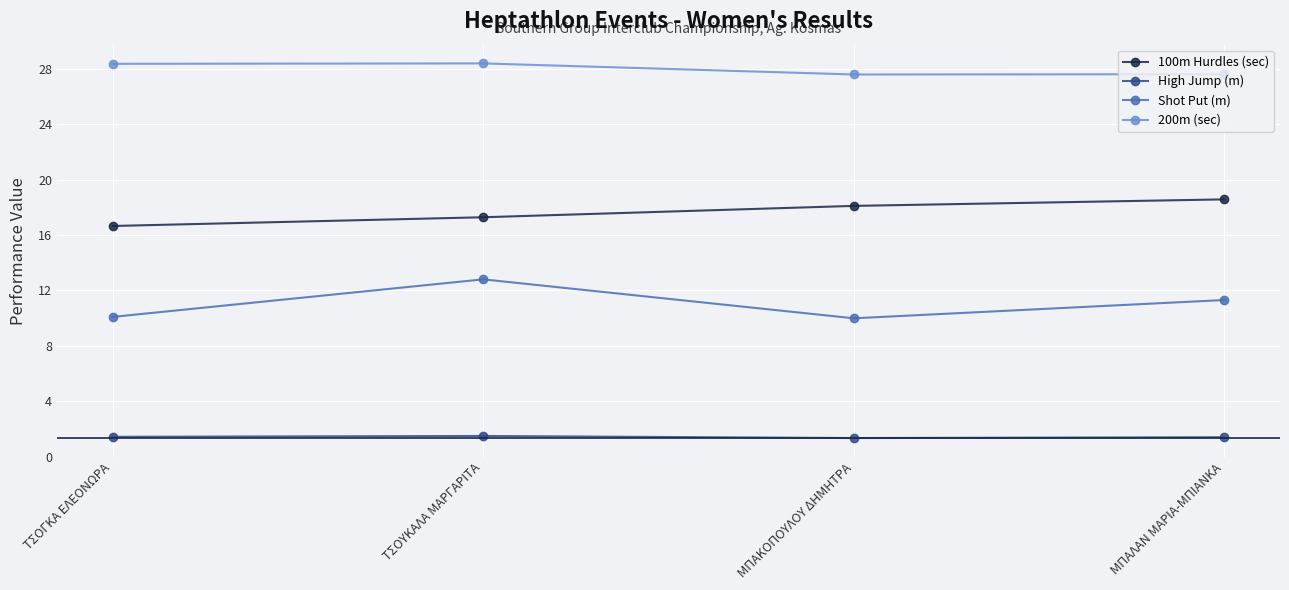

What is the average value of the High Jump (m) series?

1.4